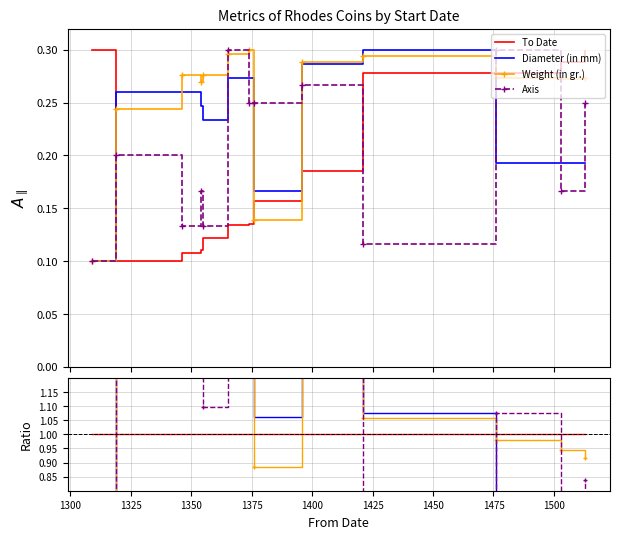

Which label corresponds to the largest value in the chart?

1300